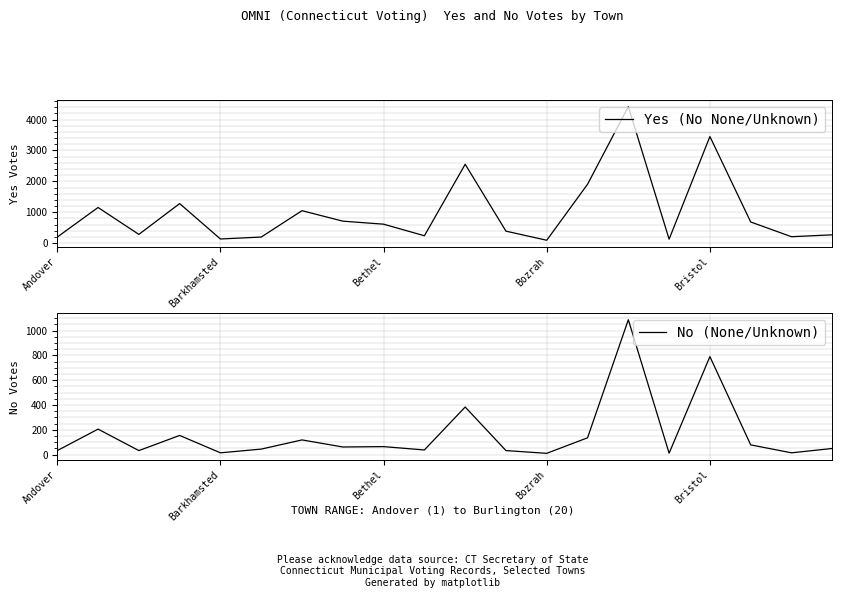

Which series has the largest total across all categories?

Yes (No None/Unknown)